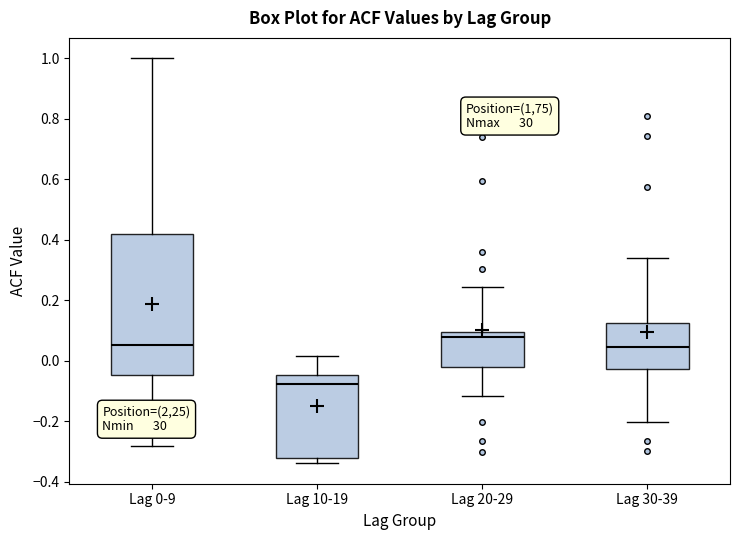

Reading left to right, read every box against the y-axis: the position of its median line, the range the box covers, and the ends of its whiskers. The values are not printed on the chart, so give them approximately, as read against the axis.

Lag 0-9: median 0.06, box -0.04 to 0.42, whiskers -0.28 to 1.00
Lag 10-19: median -0.08, box -0.32 to -0.04, whiskers -0.34 to 0.02
Lag 20-29: median 0.08, box -0.02 to 0.10, whiskers -0.12 to 0.24
Lag 30-39: median 0.04, box -0.02 to 0.12, whiskers -0.20 to 0.34